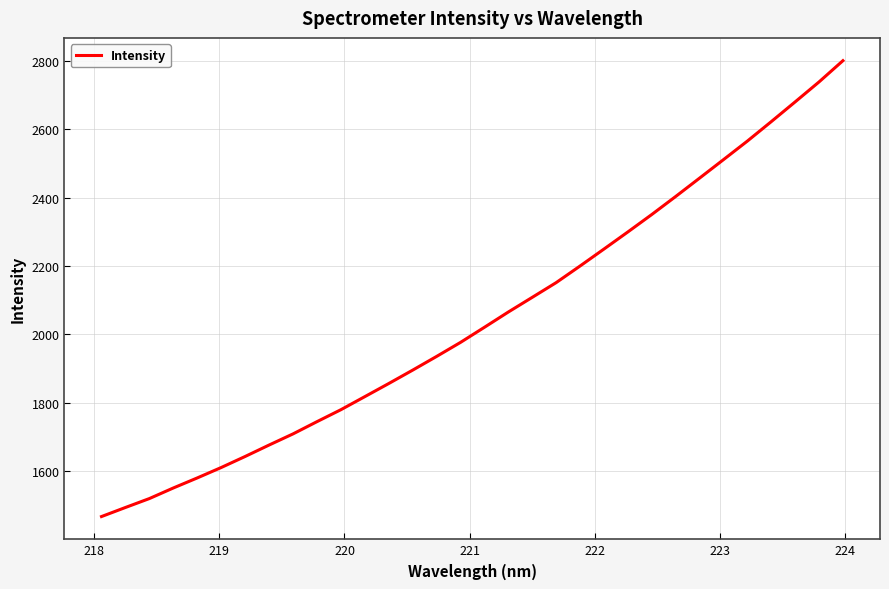

What is the minimum value shown in the chart?

1467.1